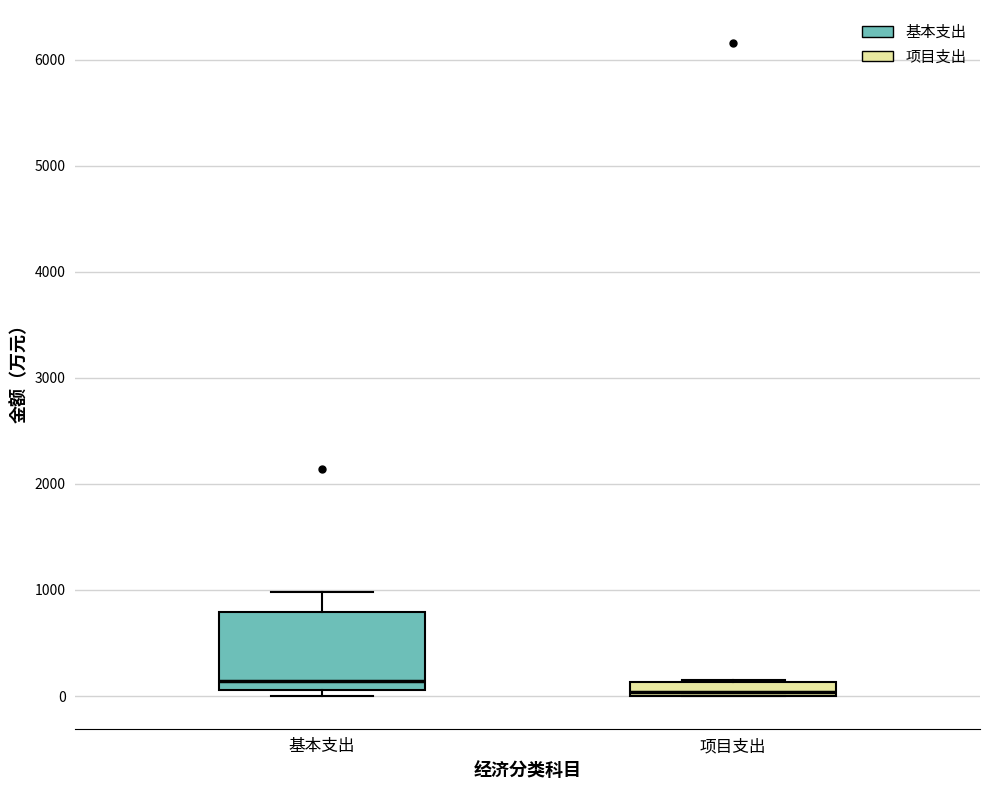

Where is the upper edge of the box for 基本支出 on the y-axis? The values are not printed on the chart, so give them approximately, as read against the axis.

800